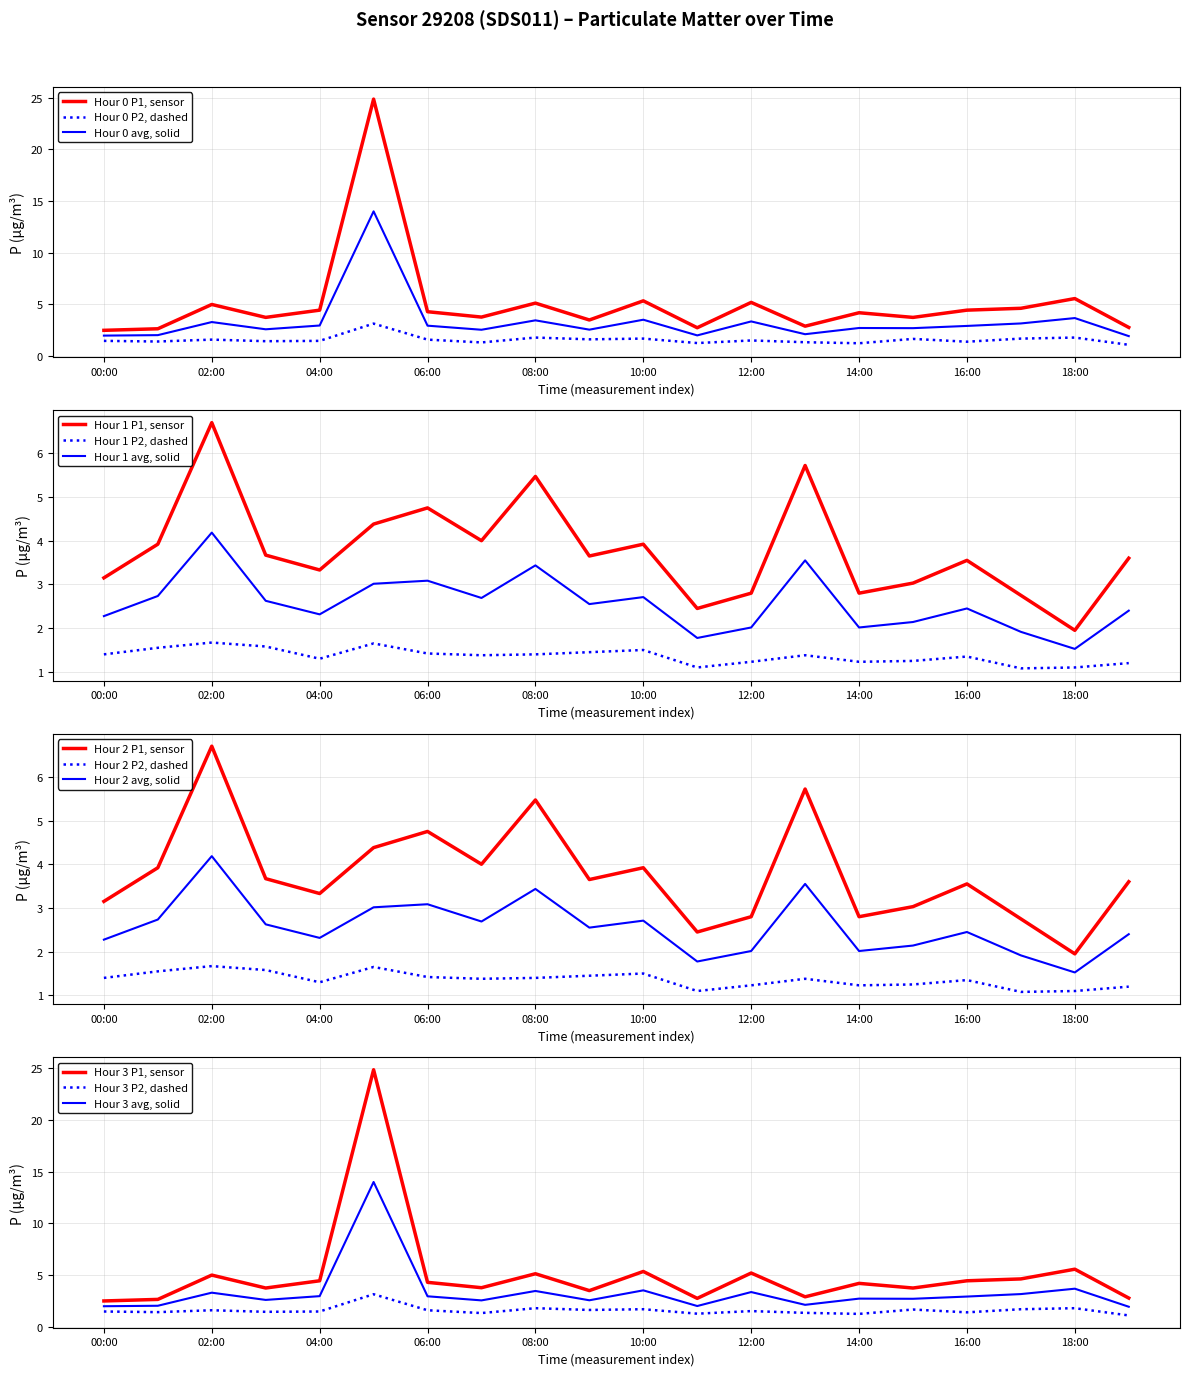

Rank the categories by P1 value from highest to lowest.

05:00, 18:00, 10:00, 12:00, 08:00, 02:00, 17:00, 04:00, 16:00, 06:00, 14:00, 07:00, 03:00, 15:00, 09:00, 13:00, 19:00, 11:00, 01:00, 00:00